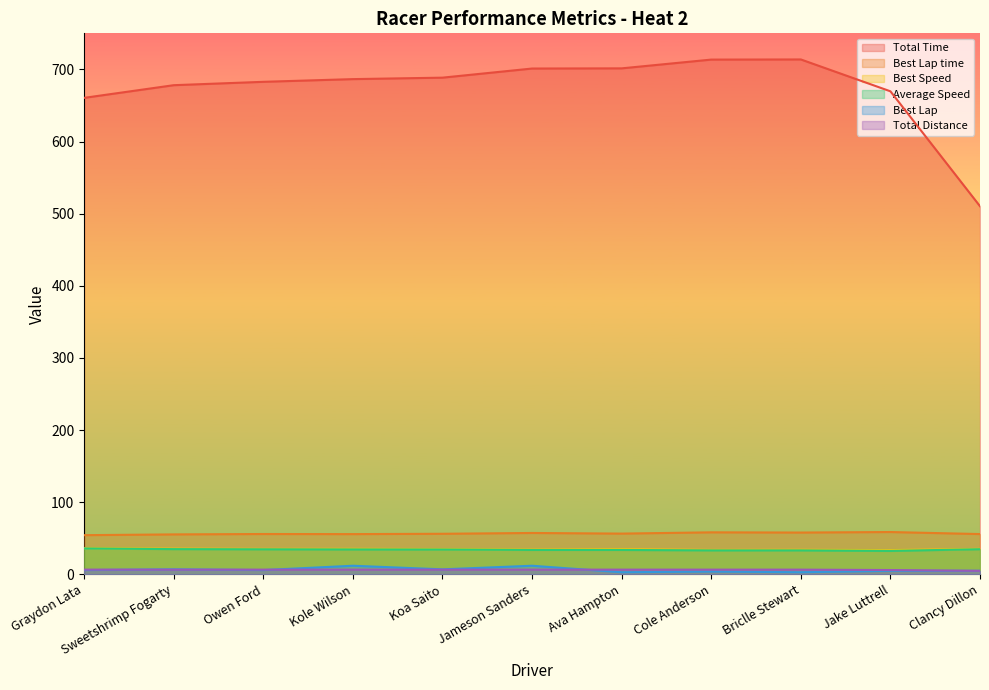

The value of Best Lap at Ava Hampton is 3.0. True or false?

True